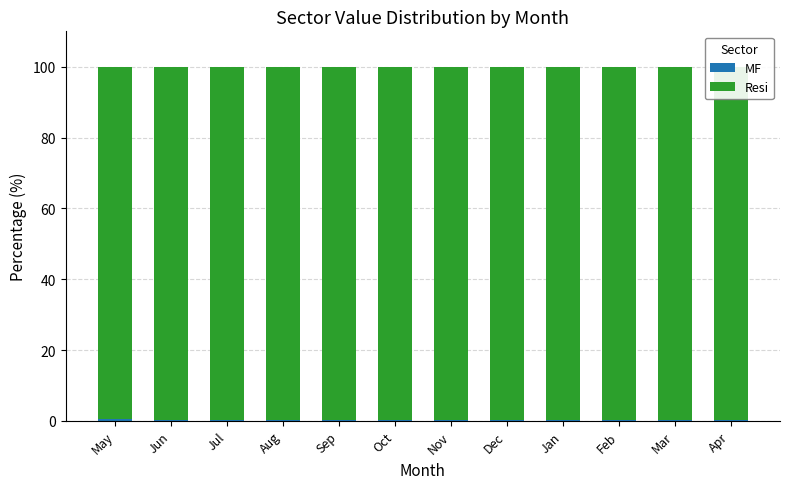

What is the total value across all series at Apr?

100.0